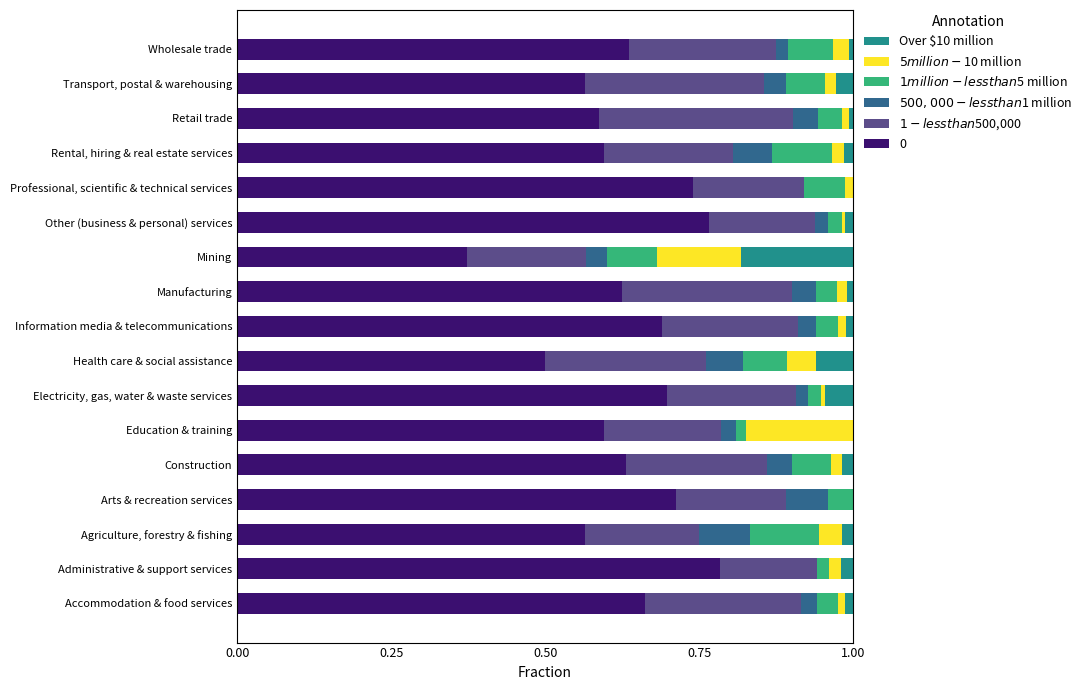

What is the total value across all series at Health care & social assistance?

1.0